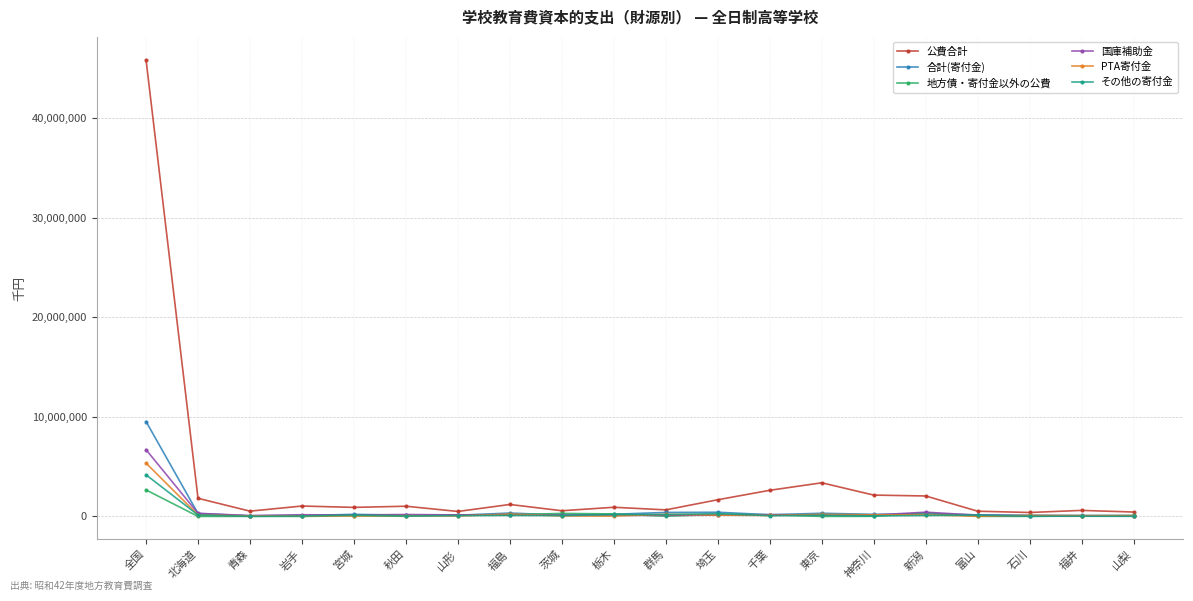

What is the label of the 20th point from the right?

全国